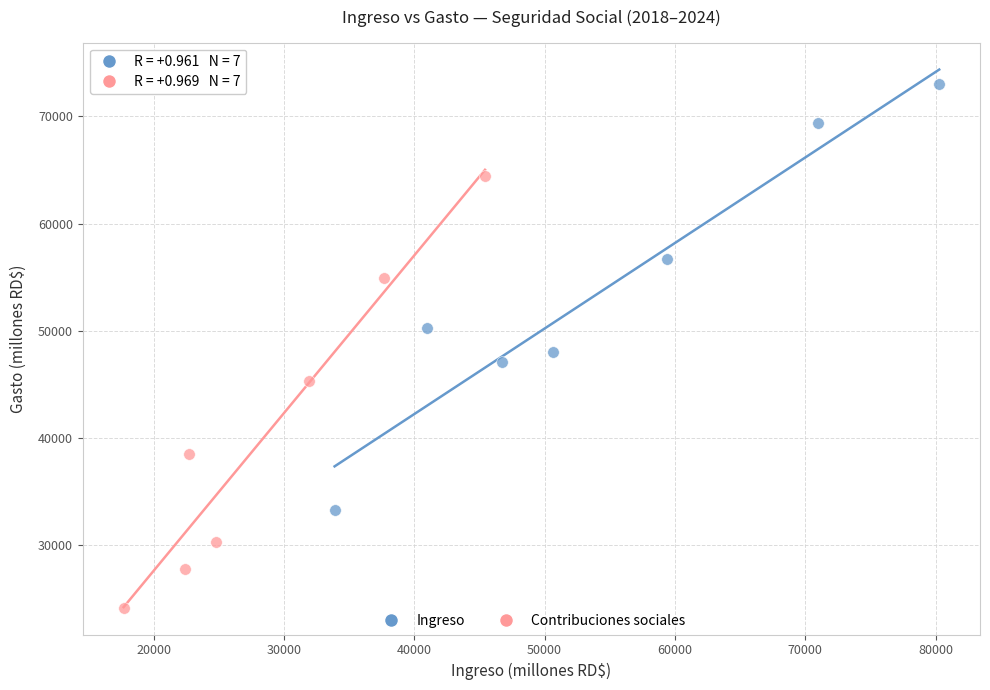

Which series reaches the minimum Y coordinate?

Contribuciones sociales